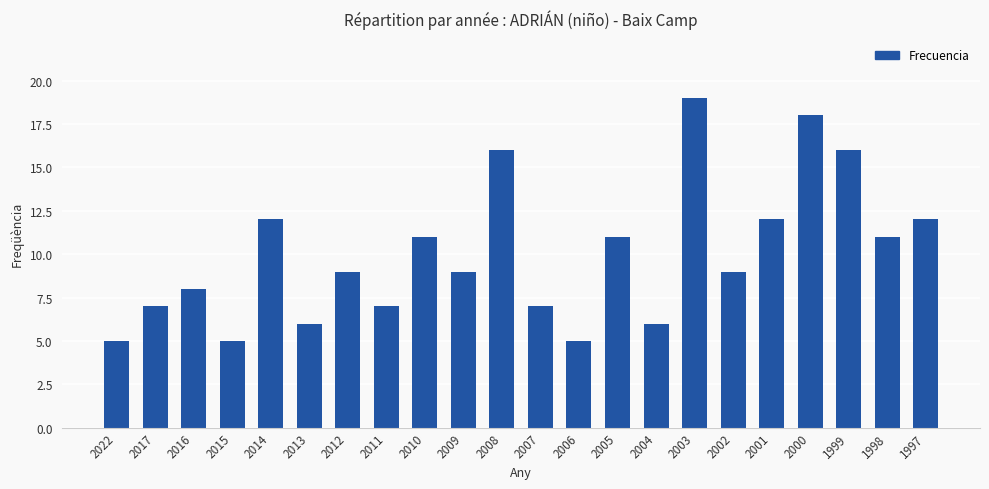

How many bars are there in total?

22